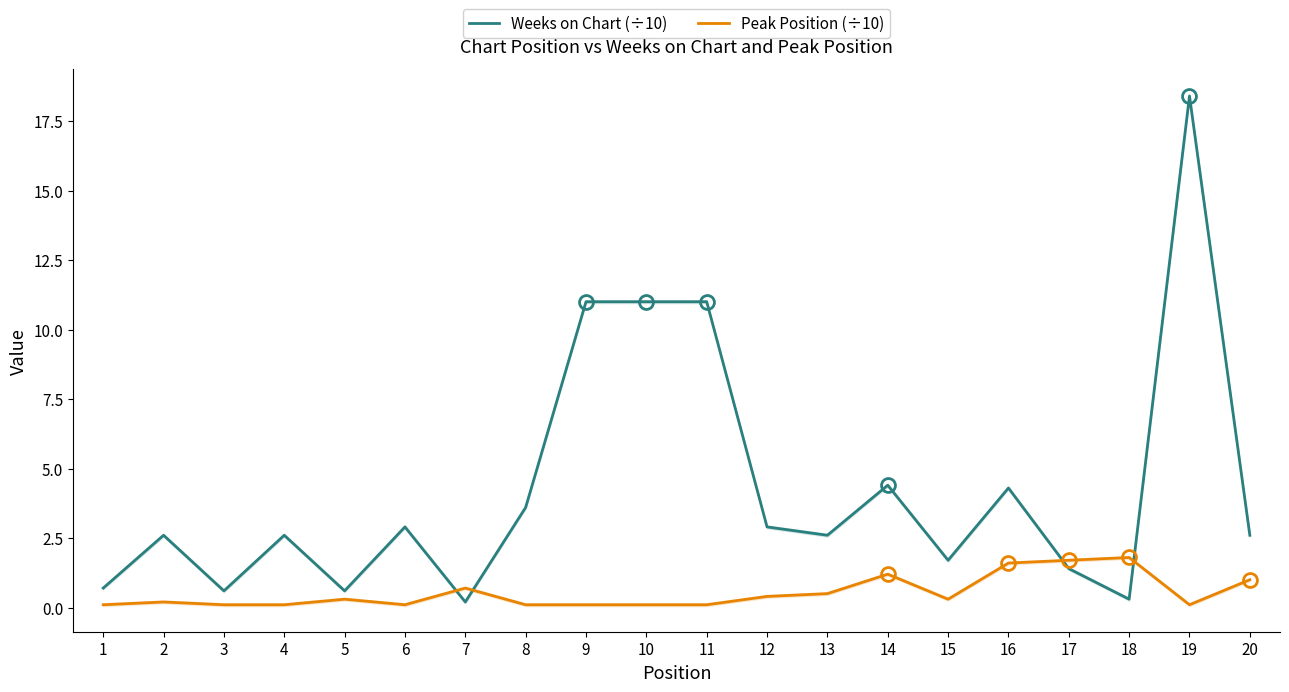

At which label does Weeks on Chart (÷10) reach its peak?

19